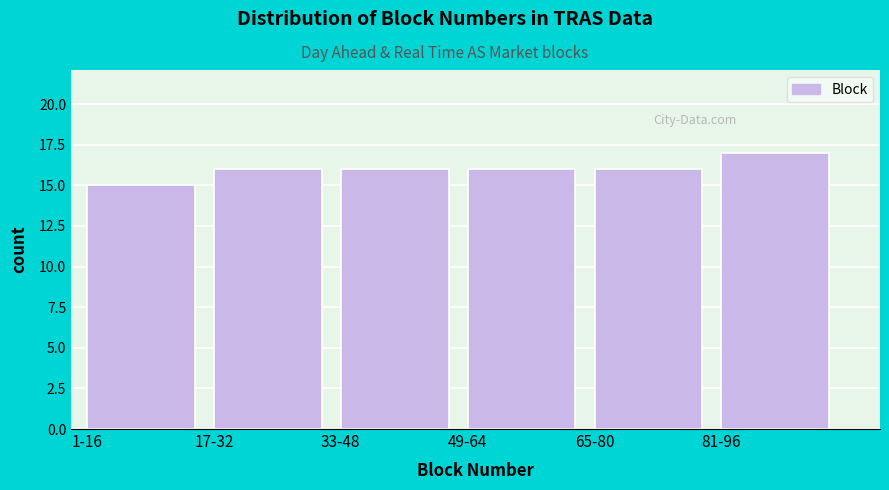

Reading right to left, what are all the values shown in this chart?

81-96=17	65-80=16	49-64=16	33-48=16	17-32=16	1-16=15